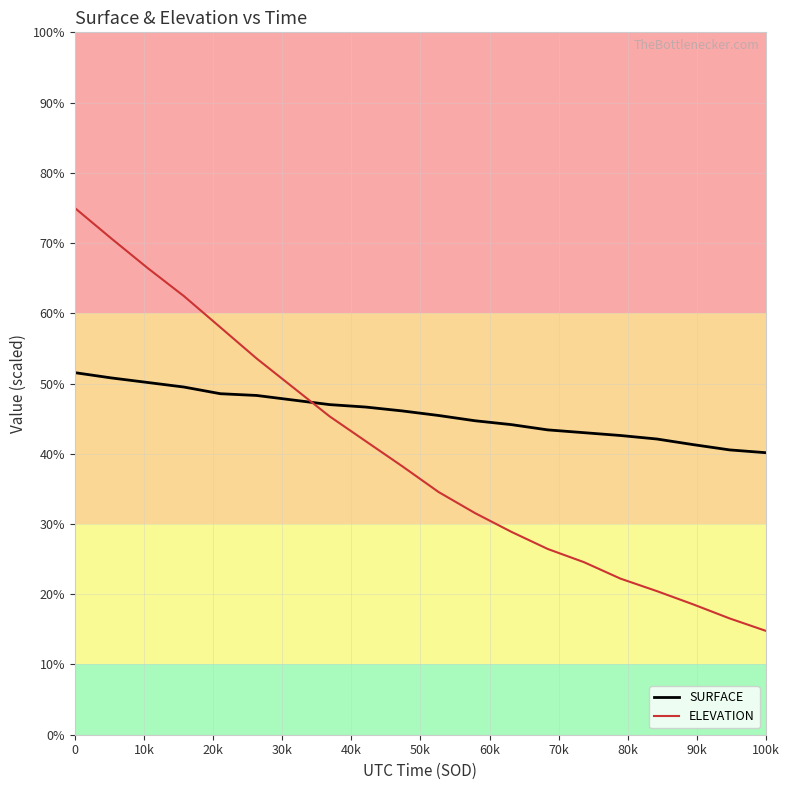

What are all the series names shown in the legend?

SURFACE, ELEVATION